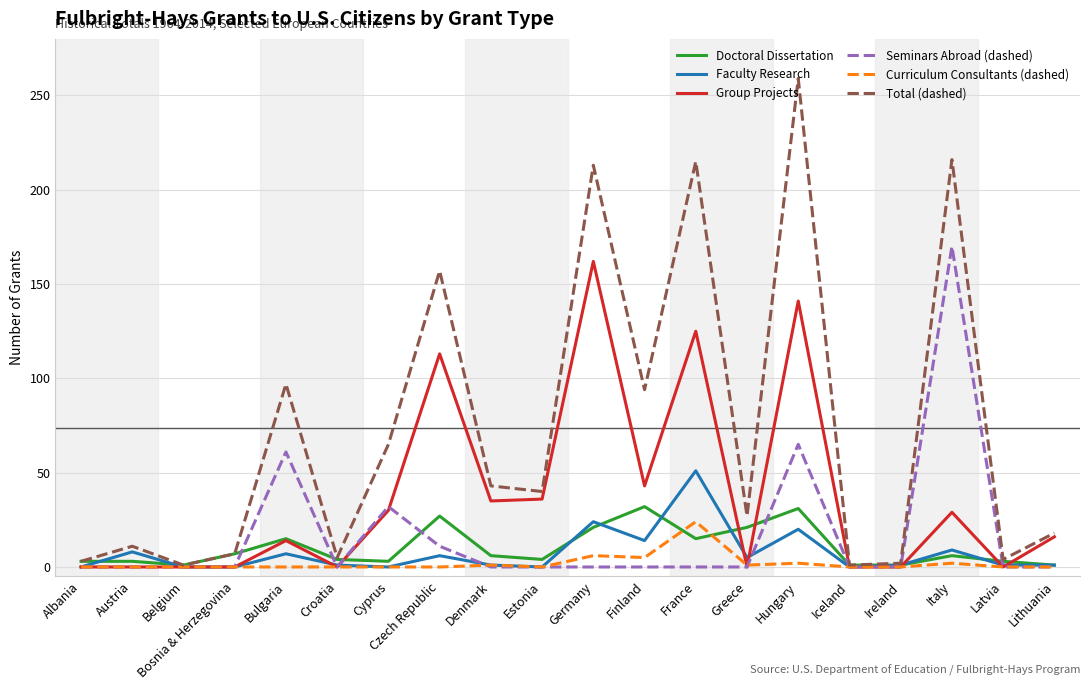

At which category is the sum across all series the highest?

Hungary